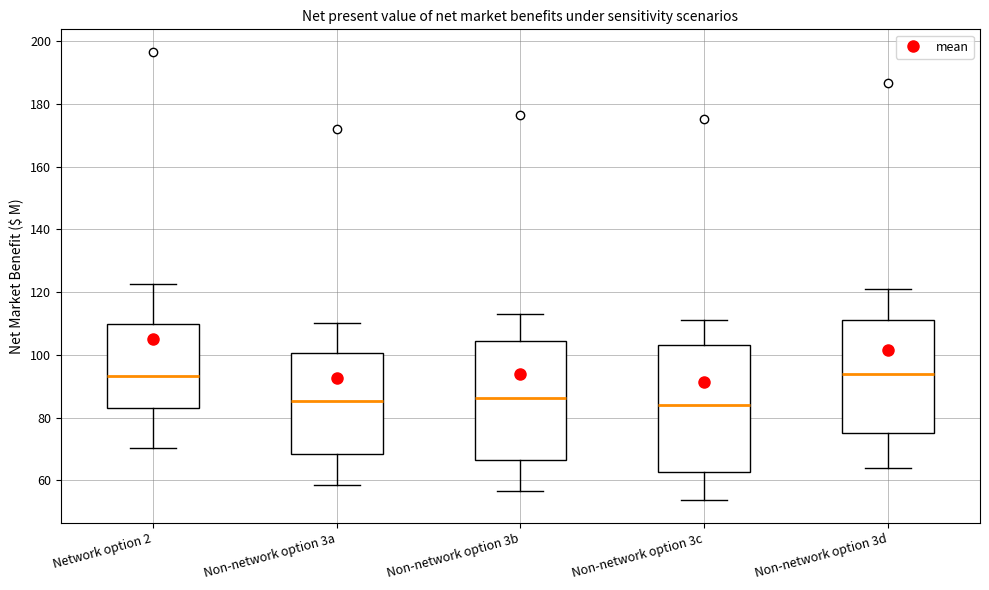

Where is the lower edge of the box for Non-network option 3d on the y-axis? The values are not printed on the chart, so give them approximately, as read against the axis.

76